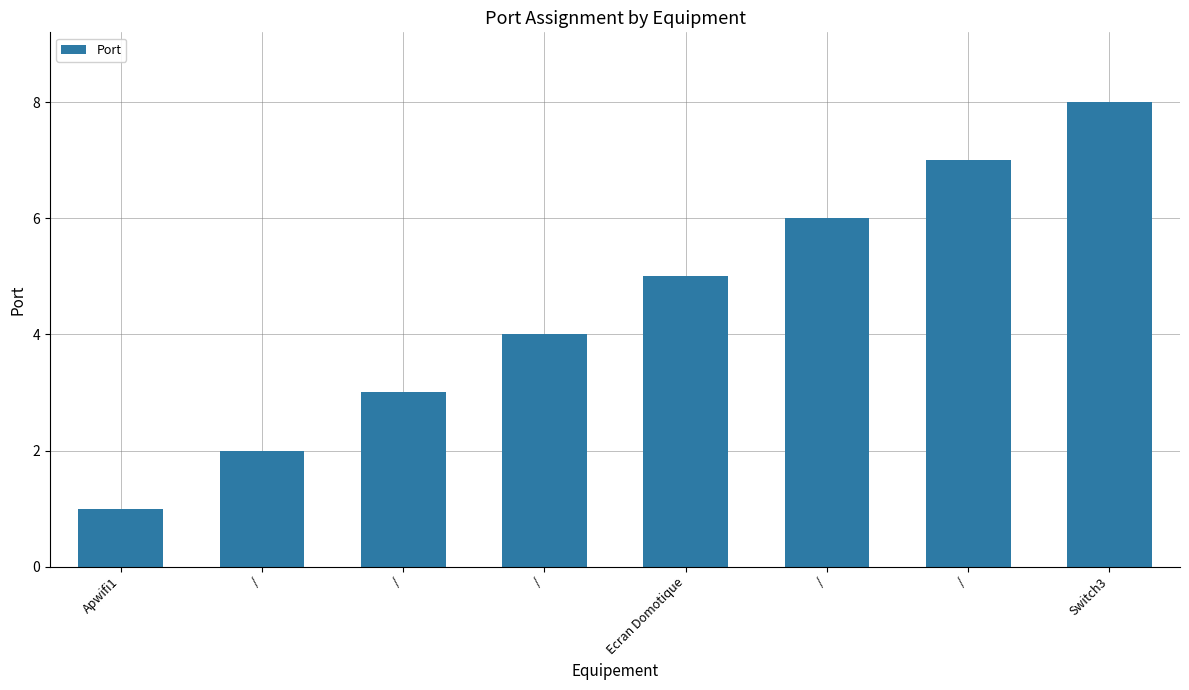

At which label is the value closest to 4?

/